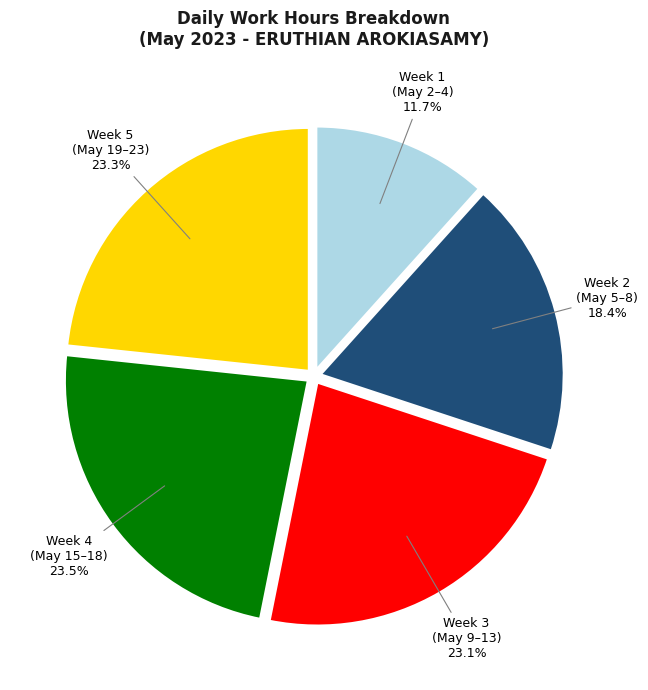

Combined, do Week 2 (May 5–8) and Week 1 (May 2–4) account for over 50%?

No